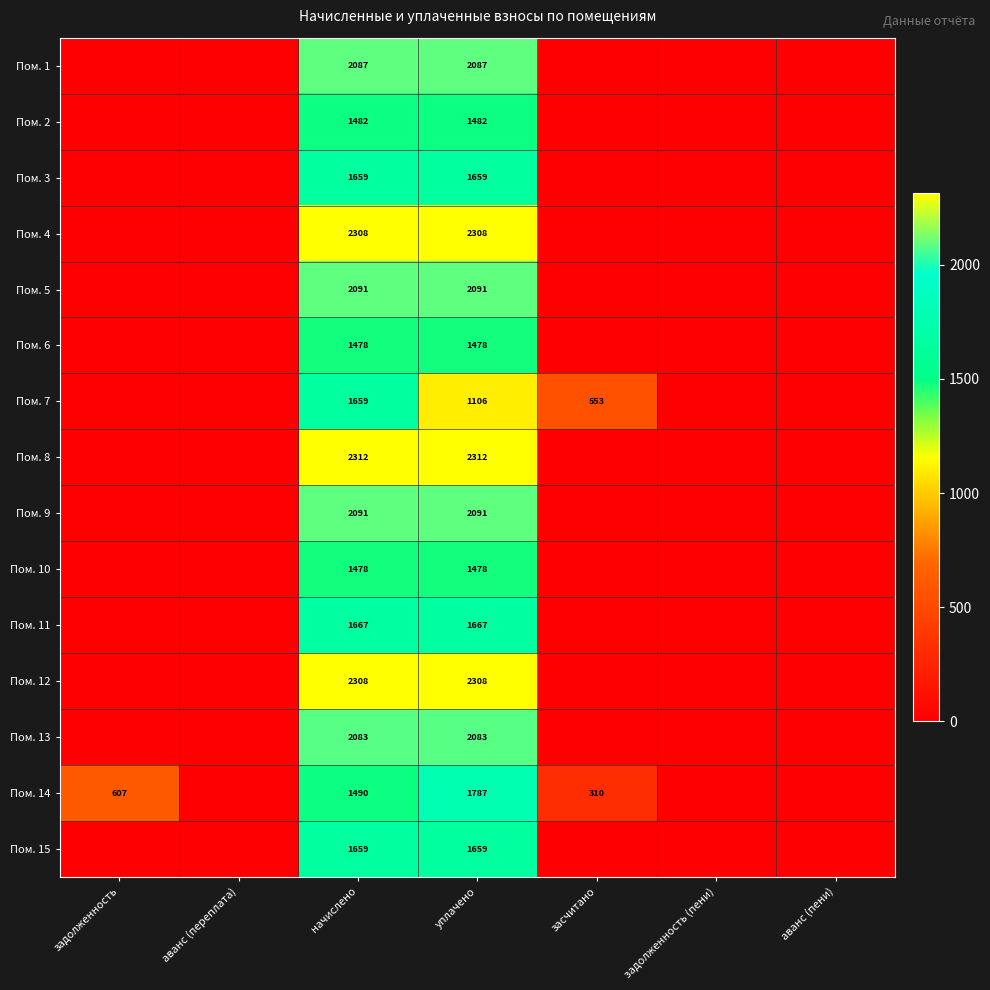

The value of Пом. 8 at уплачено is 2312. True or false?

True